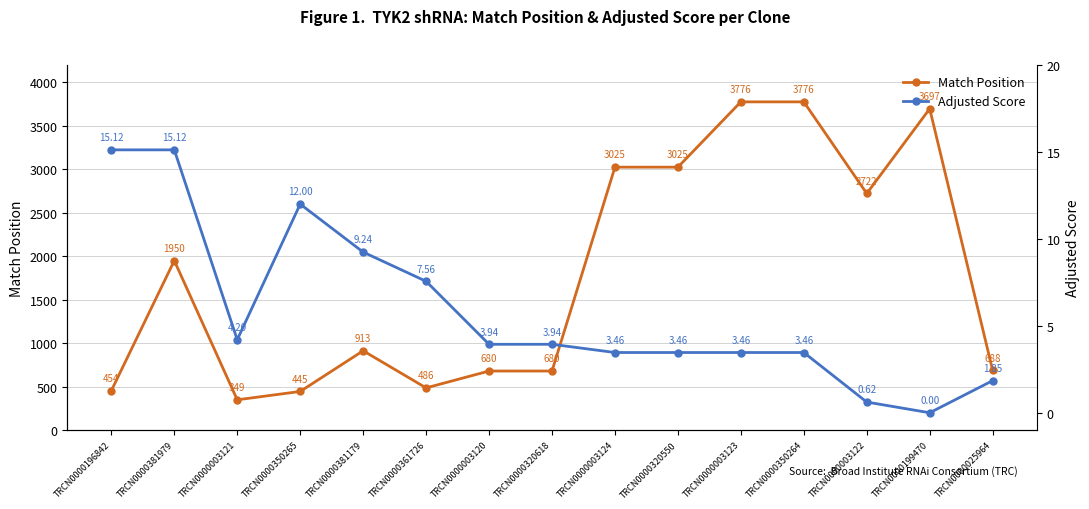

What position from the right is TRCN0000350264?

4